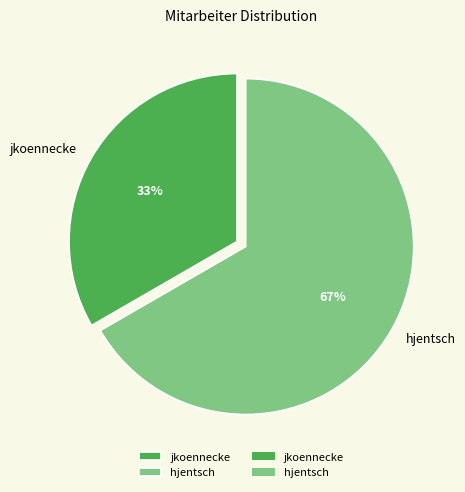

To the nearest percent, what is the average slice percentage?

50%